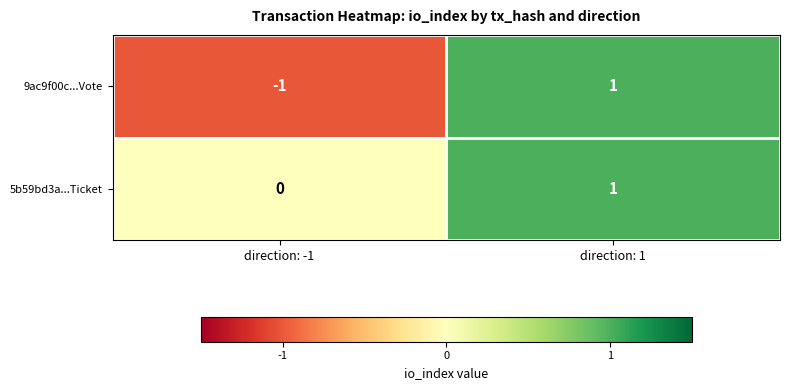

Which series has the largest range (max minus min)?

9ac9f00c...Vote